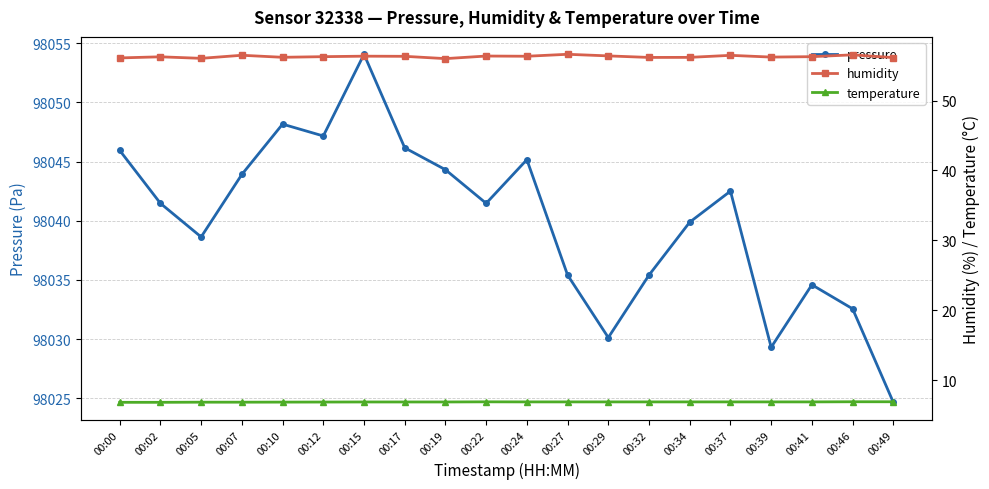

How many interior local peaks does the temperature series have?

1